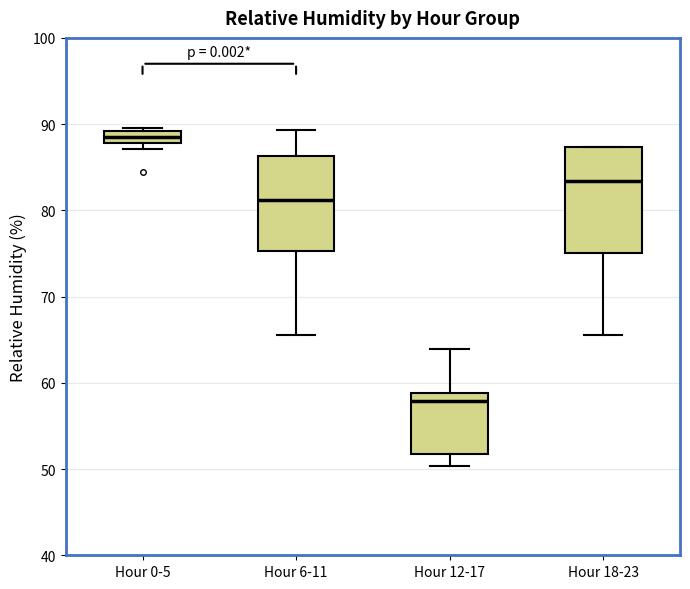

Where does the lower whisker of the box for Hour 18-23 end on the y-axis? The values are not printed on the chart, so give them approximately, as read against the axis.

66